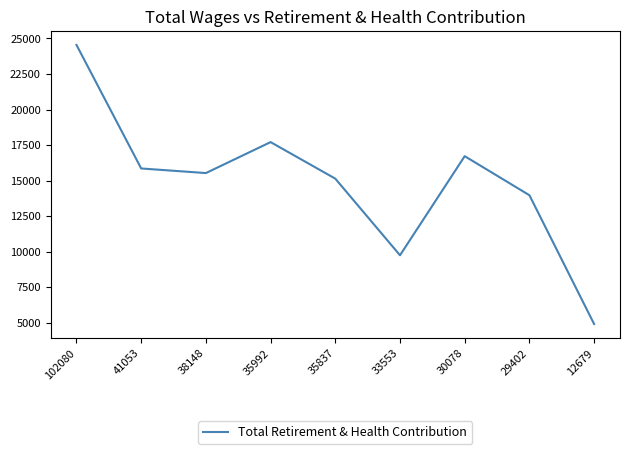

At which label is the value closest to 14723?

35837